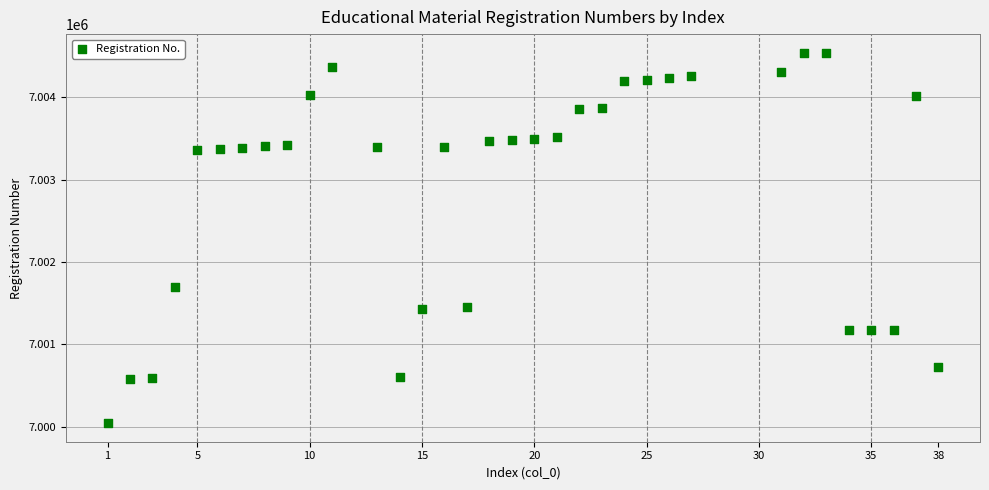

What Y value in the scatter plot is closest to 7002291?

7001691